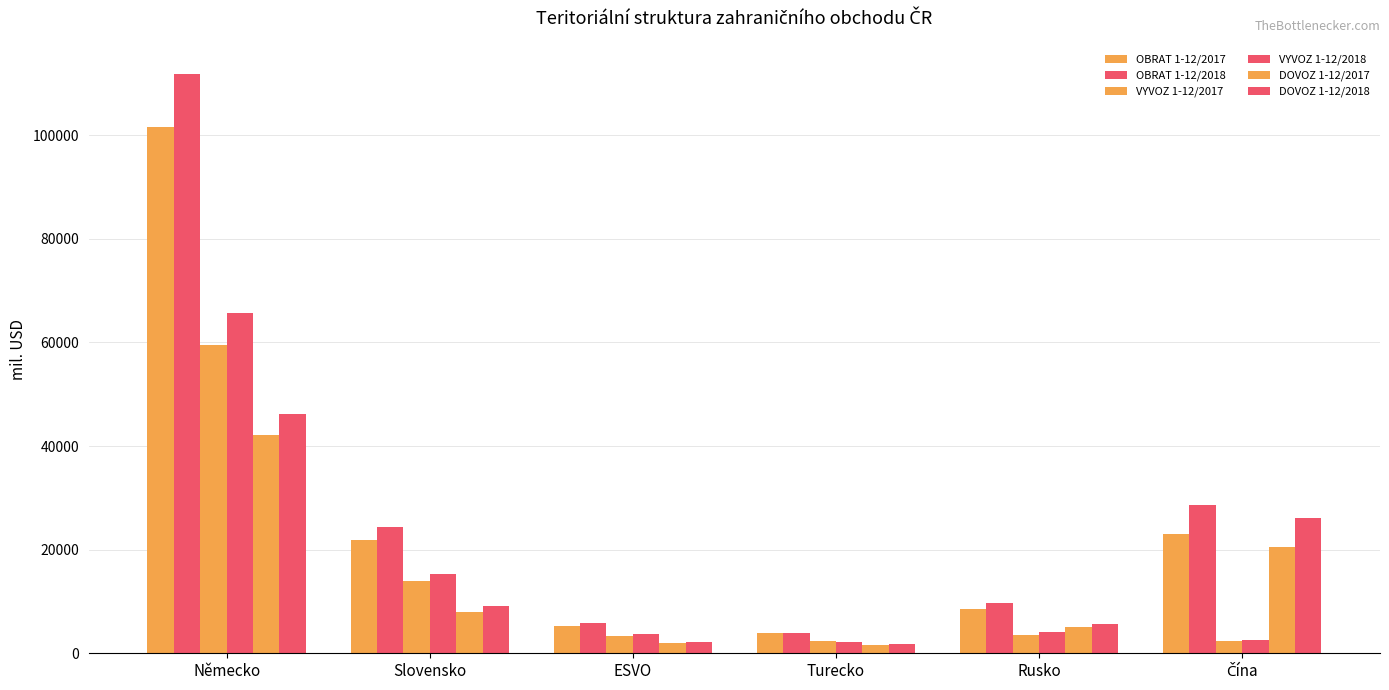

Which category has the lowest value in the OBRAT 1-12/2017 series?

Turecko